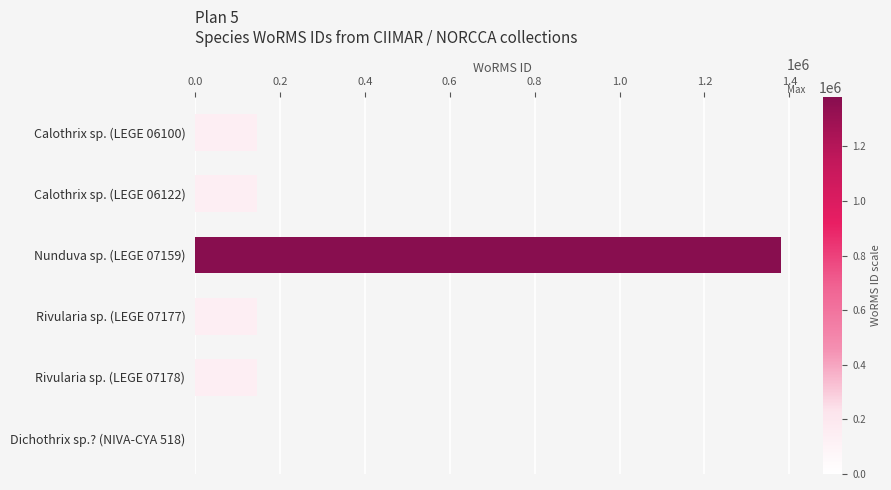

Does the chart contain stacked bars?

No